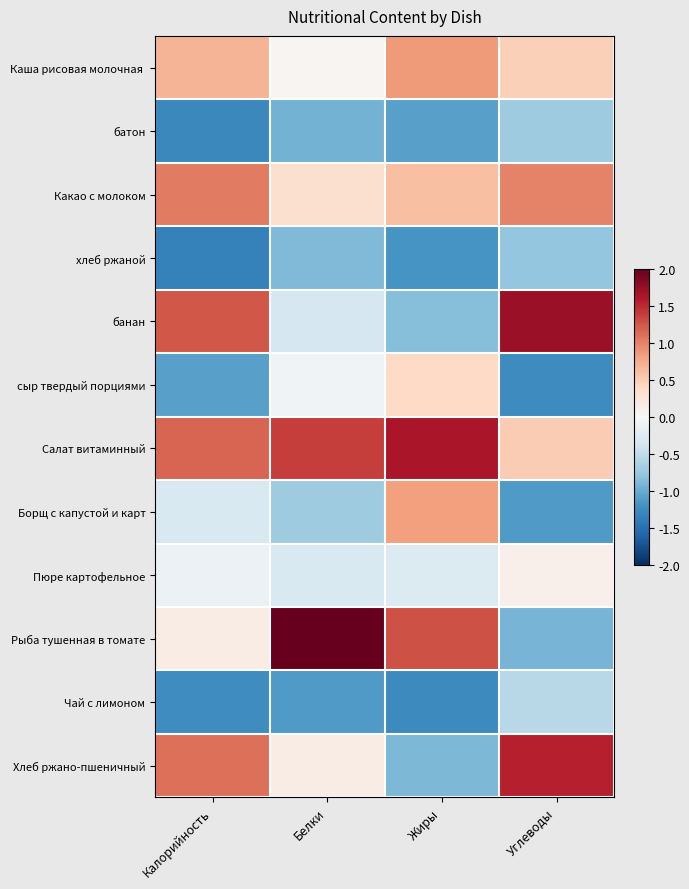

At how many categories does at least one series exceed 0?

4